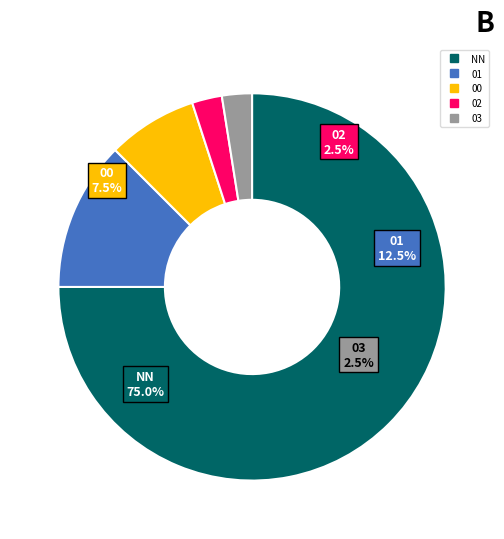

Which category has the smallest portion of the pie?

02